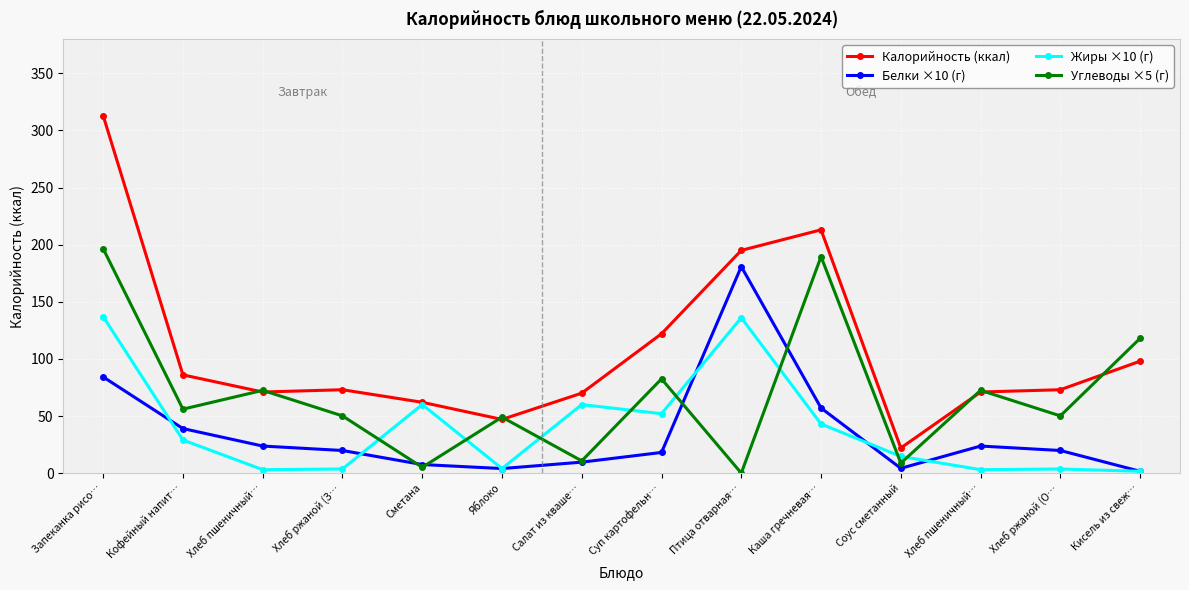

List the labels in order of Углеводы ×5 (г) value, largest first.

Запеканка рисо…, Каша гречневая…, Кисель из свеж…, Суп картофельн…, Хлеб пшеничный…, Хлеб пшеничный…, Кофейный напит…, Хлеб ржаной (З…, Хлеб ржаной (О…, Яблоко, Салат из кваше…, Соус сметанный, Сметана, Птица отварная…